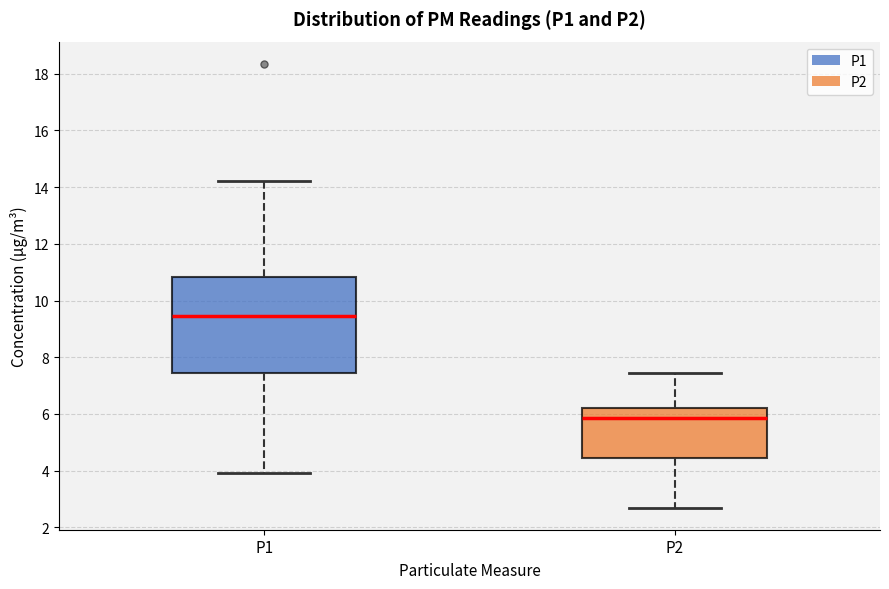

Where is the lower edge of the box for P2 on the y-axis? The values are not printed on the chart, so give them approximately, as read against the axis.

4.4